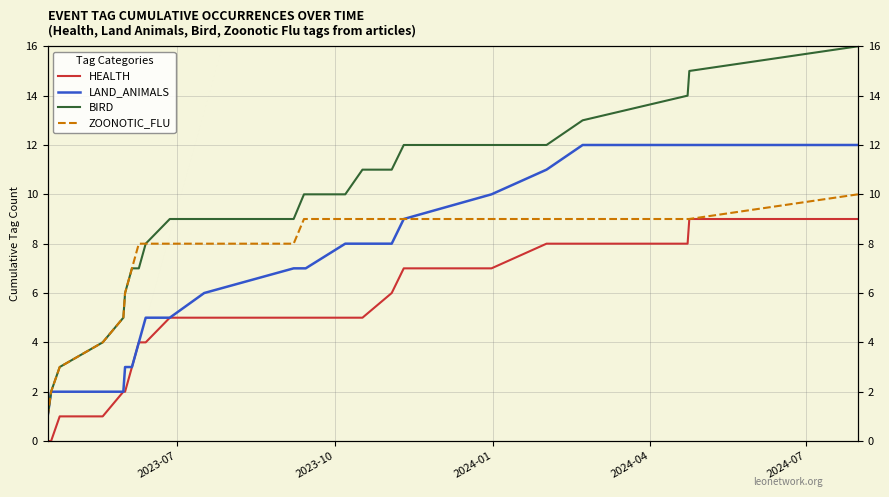

How many ZOONOTIC_FLU values are between 7 and 9?

17